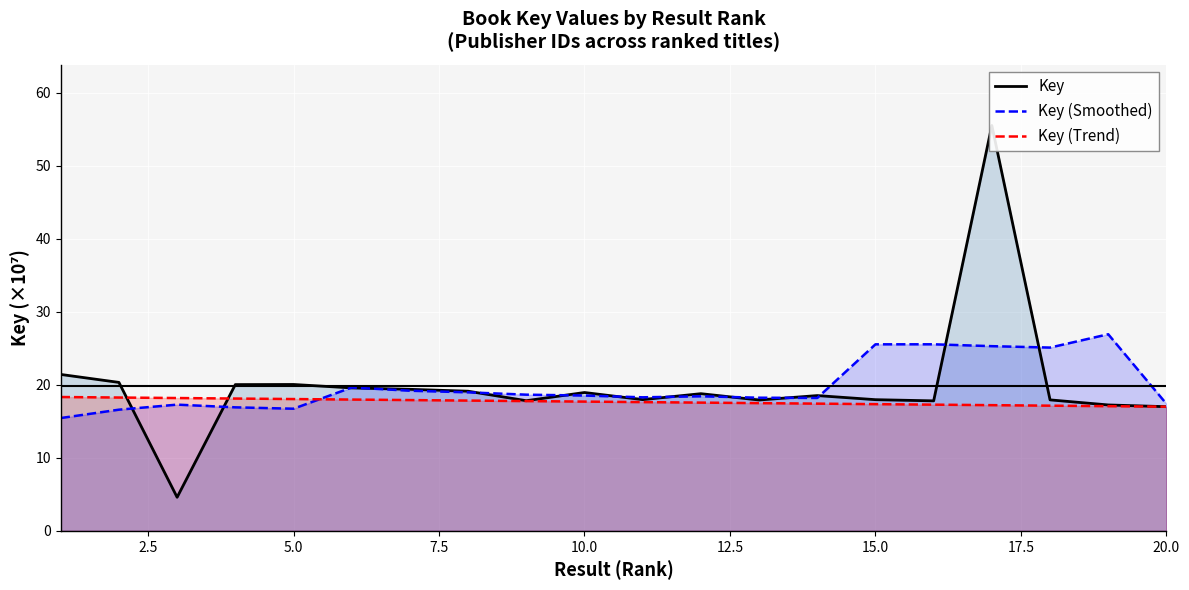

True or false: Key and Key (Trend) intersect in this chart.

True